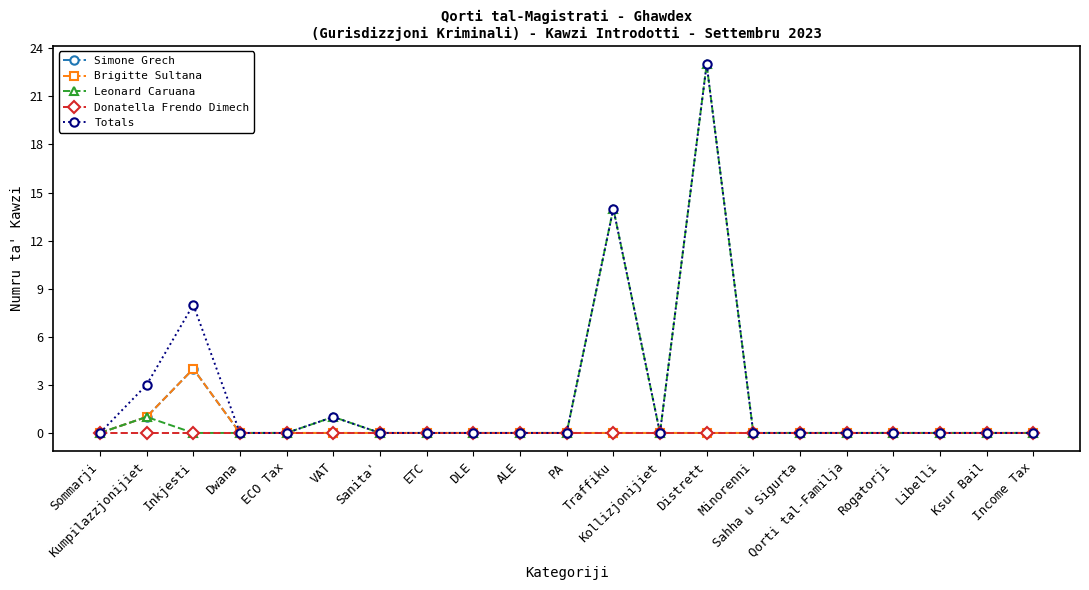

Does the chart have visible grid lines?

No